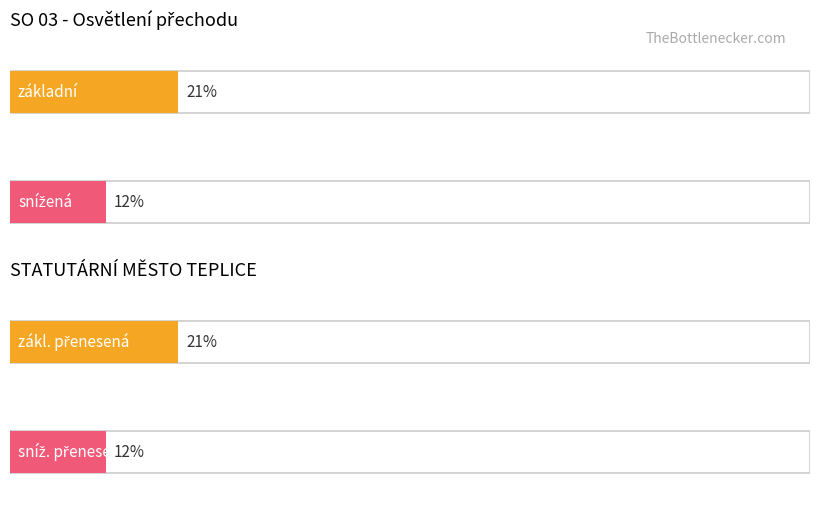

At Výše daně, list the series in order from largest to smallest.

základní, snížená, zákl. přenesená, sníž. přenesená